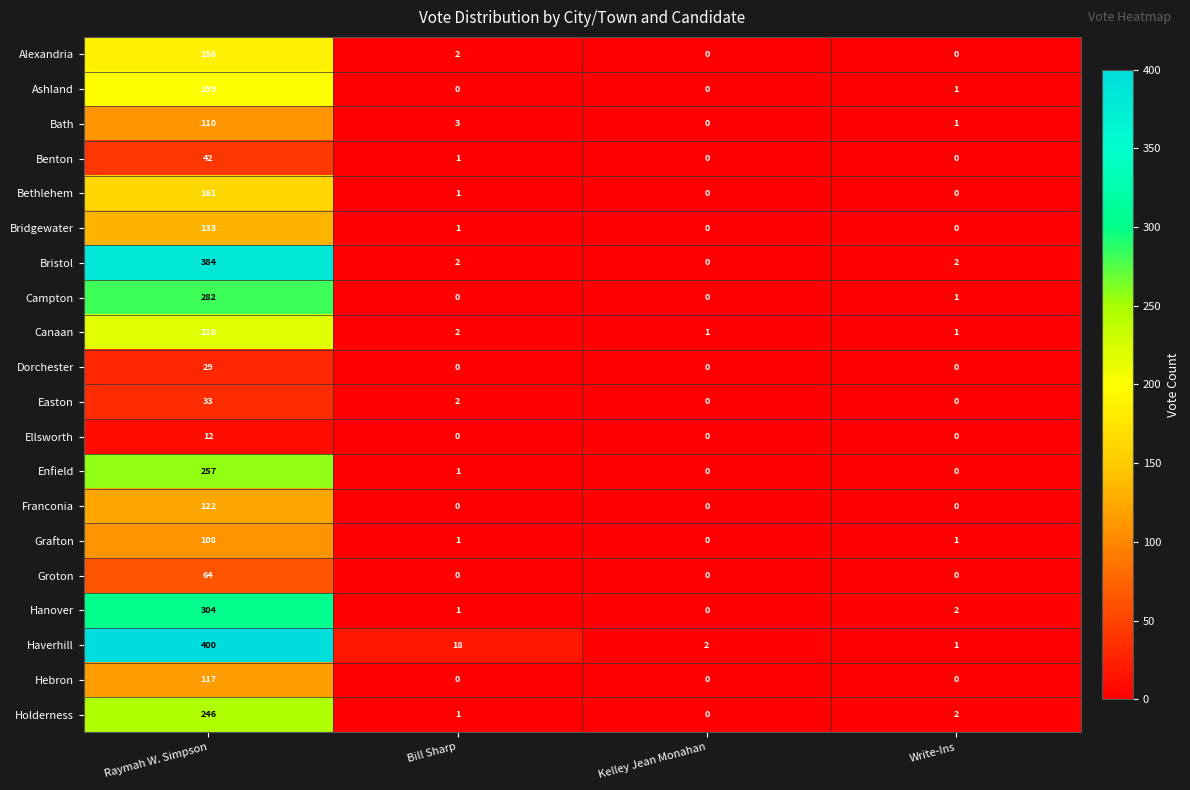

Which series has the largest range (max minus min)?

Haverhill